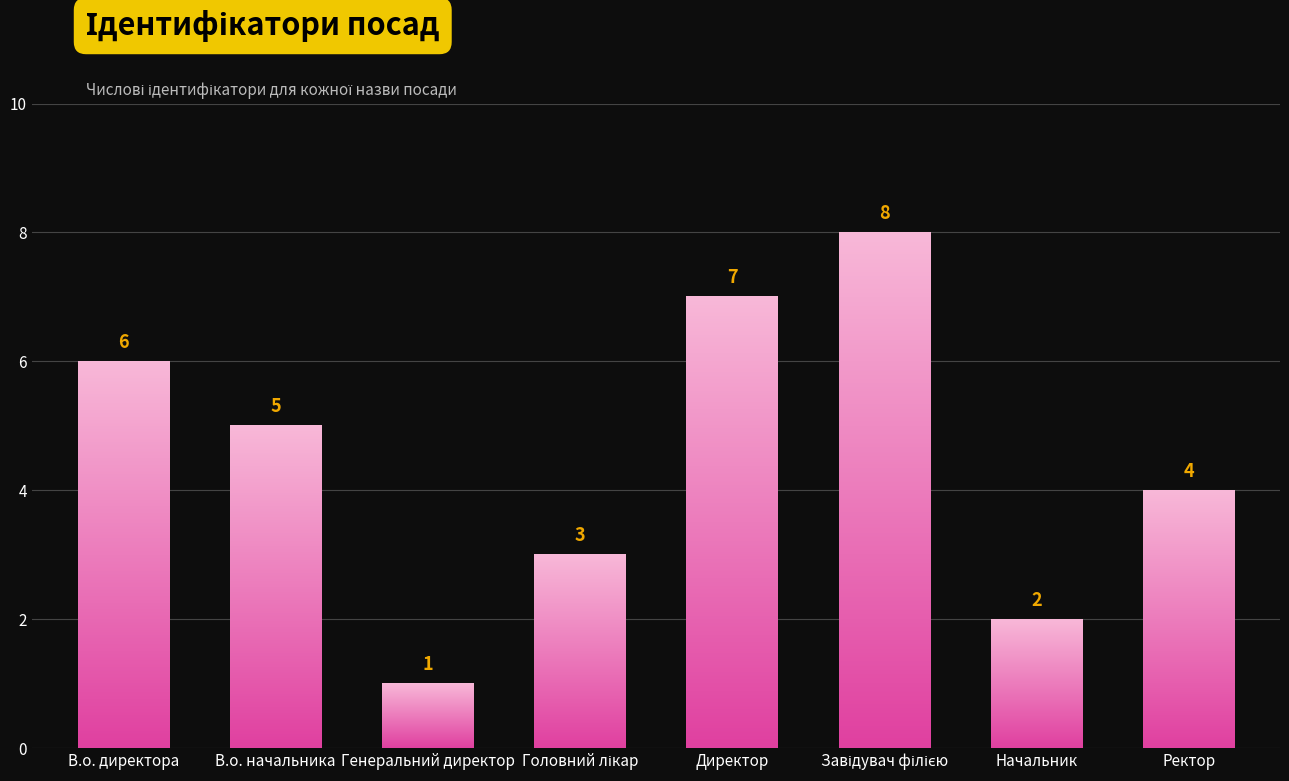

At which label is the value closest to 4?

Ректор